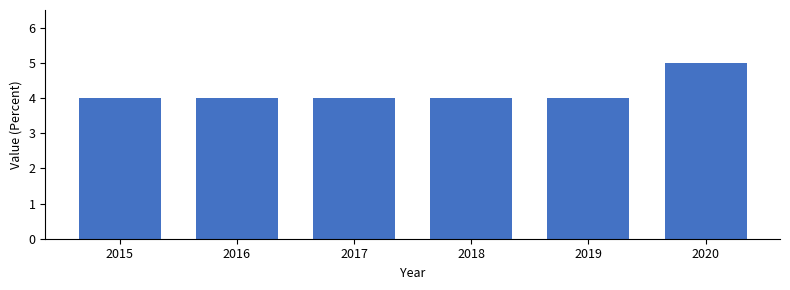

What is the value of the 6th bar from the left?

5